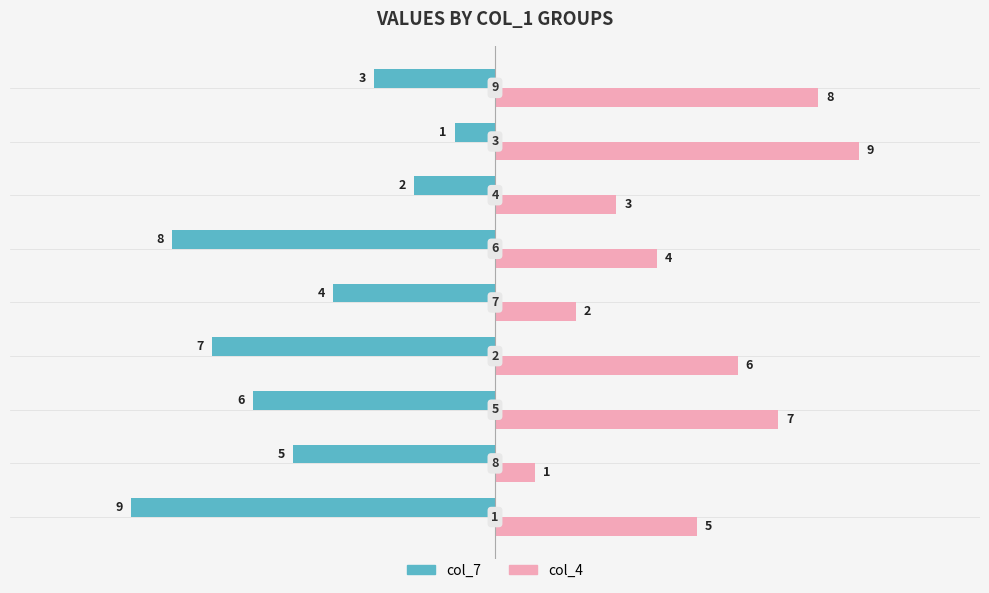

Which series has the largest total across all categories?

col_4